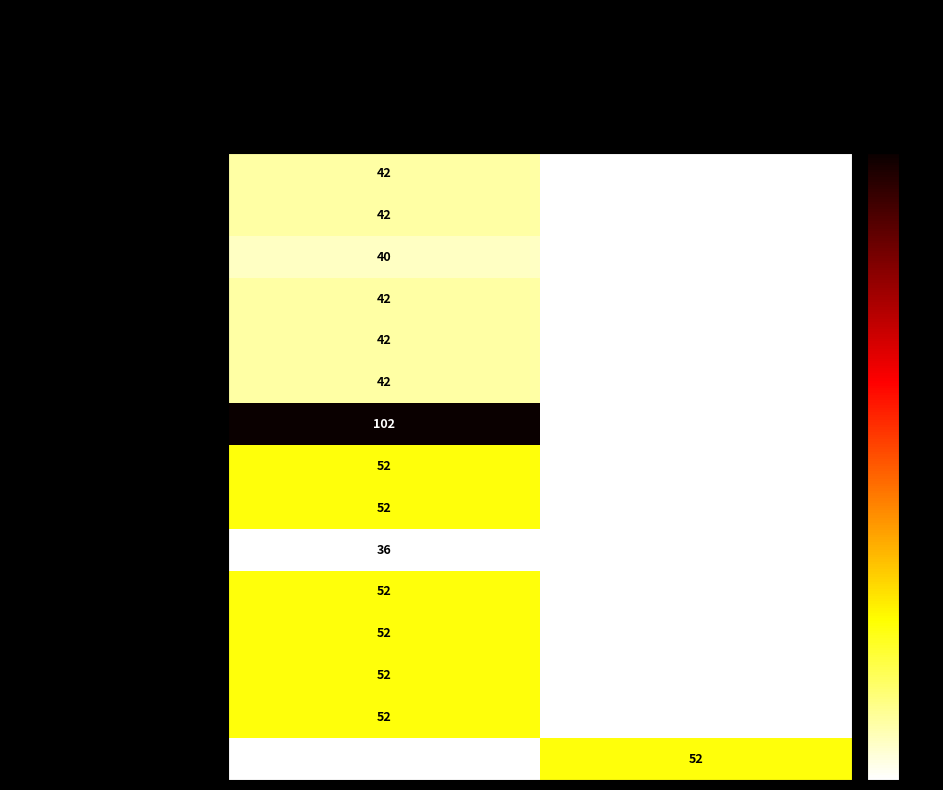

The 2022 uitvoering series shows 22 at QB0-1QCE2NJ-WT. True or false?

False